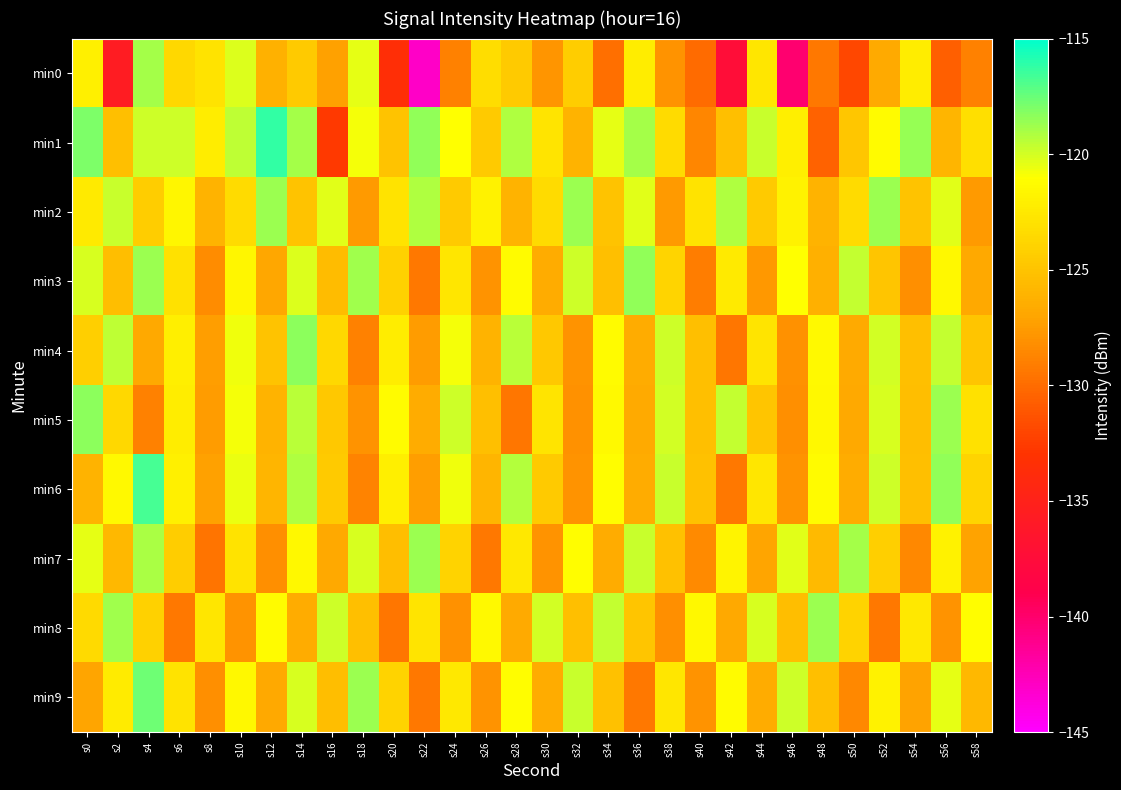

At s28, list the series in order from smallest to largest.

min5, min8, min2, min0, min7, min3, min9, min4, min6, min1